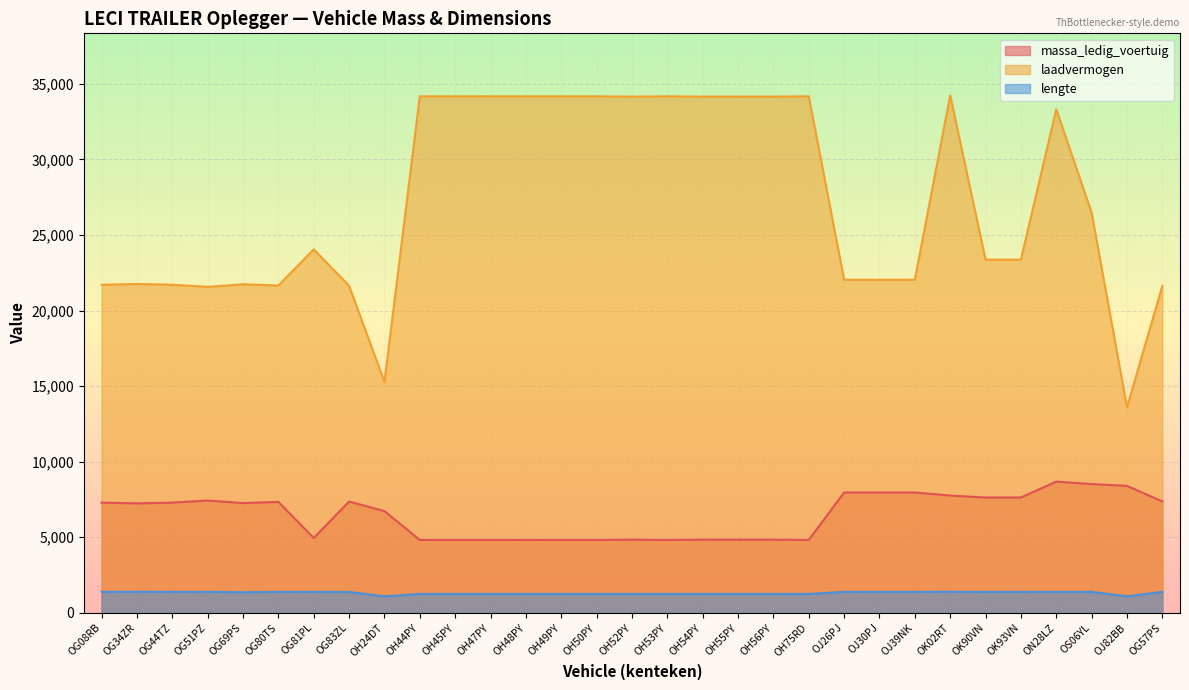

At which category does the chart reach its peak across all series?

OK02RT